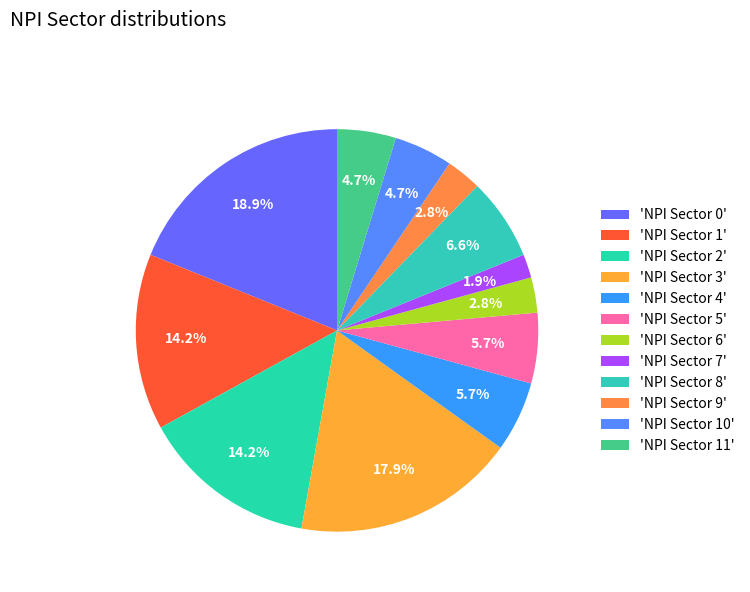

Is there any slice that represents more than half of the pie?

No